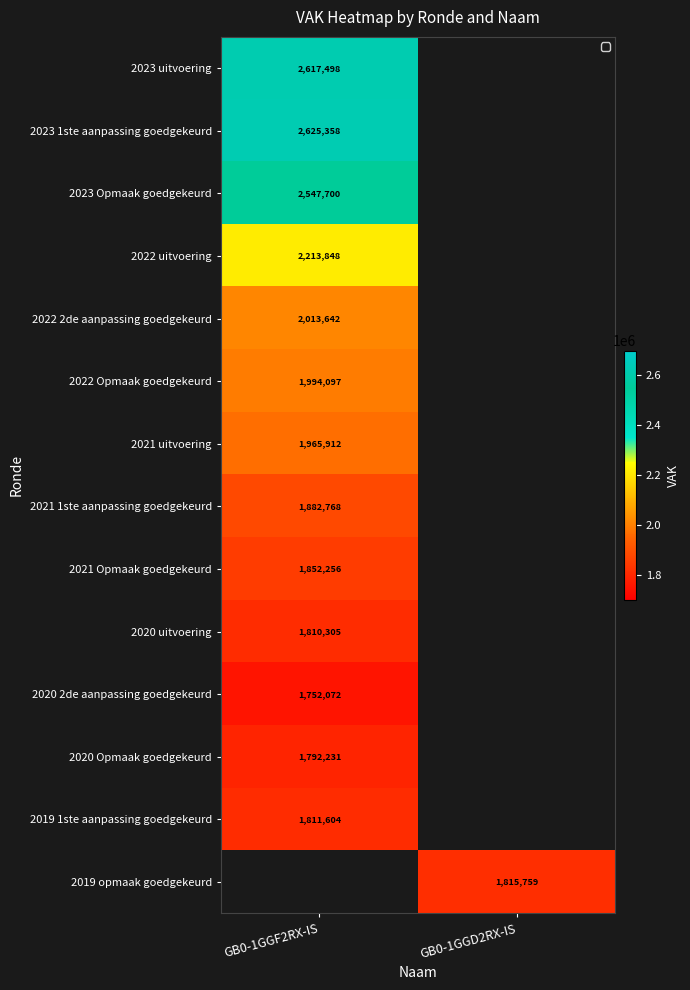

True or false: 2020 2de aanpassing goedgekeurd has a value of 2366909 at GB0-1GGF2RX-IS.

False